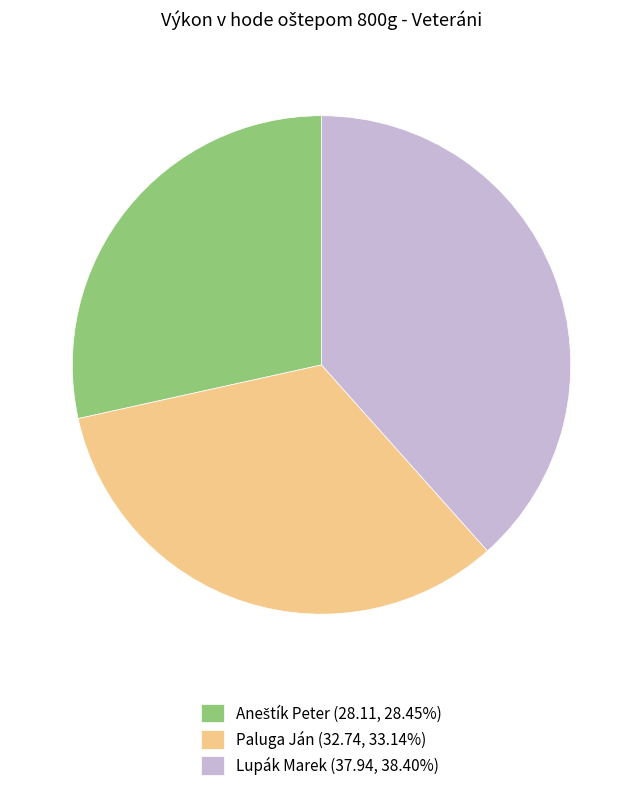

Combined, do Lupák Marek (37.94, 38.40%) and Paluga Ján (32.74, 33.14%) account for over 50%?

Yes